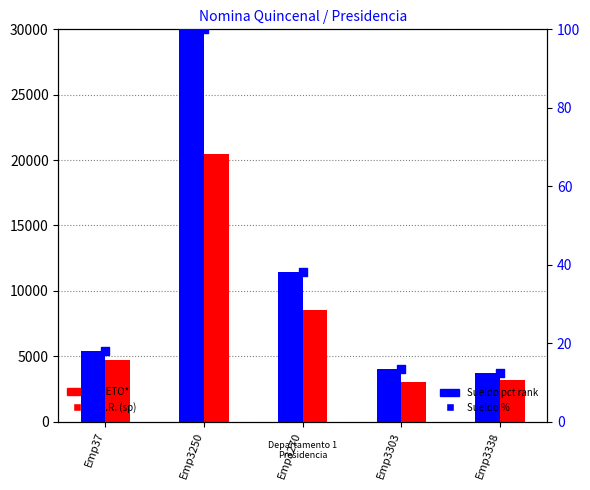

At how many categories does at least one series exceed 6630?

2